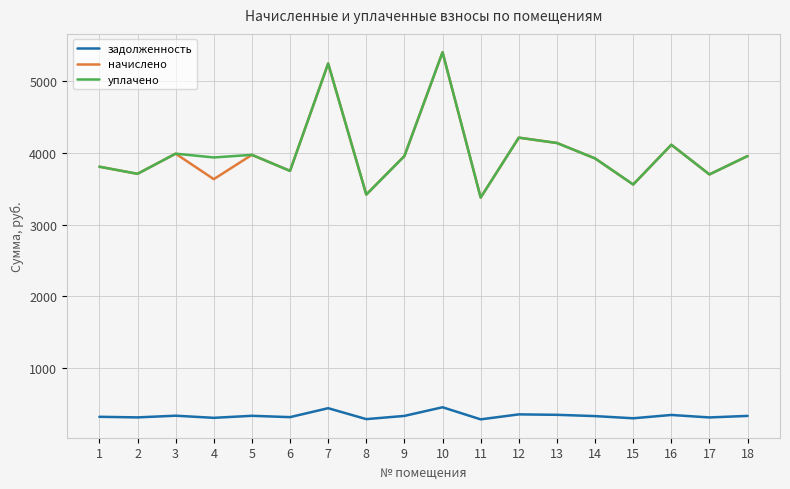

What is the difference between the maximum and minimum values in the начислено series?

2028.6